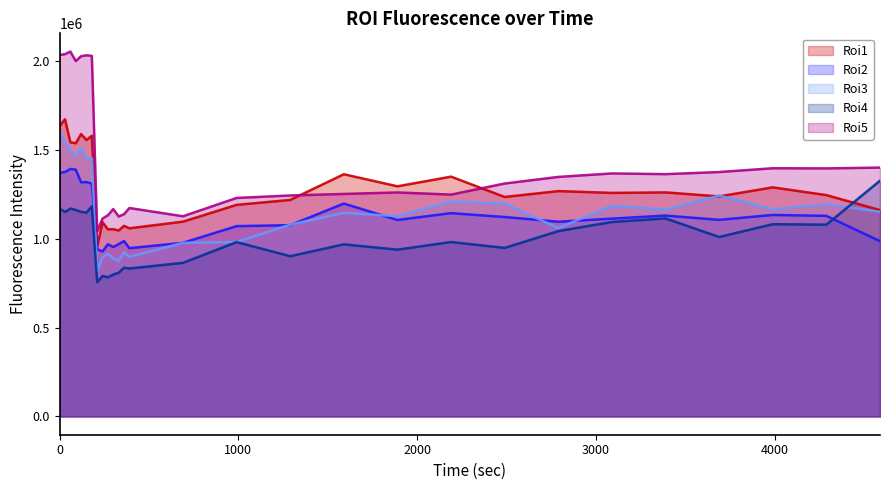

What is the difference between the second highest and minimum values in the Roi2 series?

460116.3